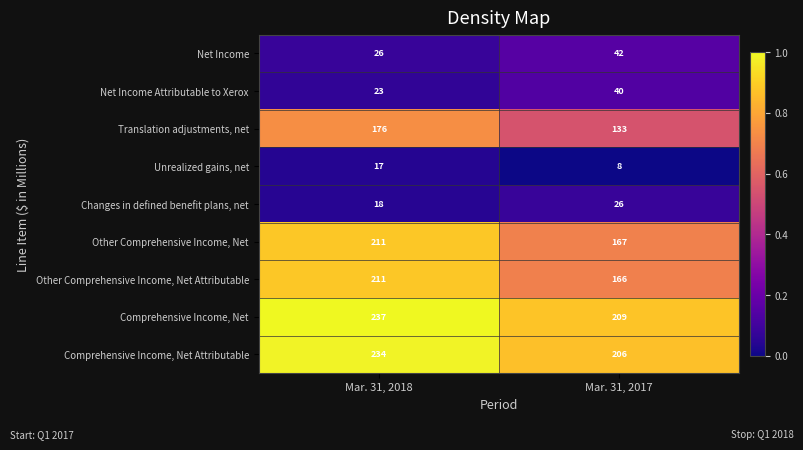

Reading right to left, list all the values displayed in this chart.

Net Income: Mar. 31, 2017=42	Mar. 31, 2018=26
Net Income Attributable to Xerox: Mar. 31, 2017=40	Mar. 31, 2018=23
Translation adjustments, net: Mar. 31, 2017=133	Mar. 31, 2018=176
Unrealized gains, net: Mar. 31, 2017=8	Mar. 31, 2018=17
Changes in defined benefit plans, net: Mar. 31, 2017=26	Mar. 31, 2018=18
Other Comprehensive Income, Net: Mar. 31, 2017=167	Mar. 31, 2018=211
Other Comprehensive Income, Net Attributable: Mar. 31, 2017=166	Mar. 31, 2018=211
Comprehensive Income, Net: Mar. 31, 2017=209	Mar. 31, 2018=237
Comprehensive Income, Net Attributable: Mar. 31, 2017=206	Mar. 31, 2018=234